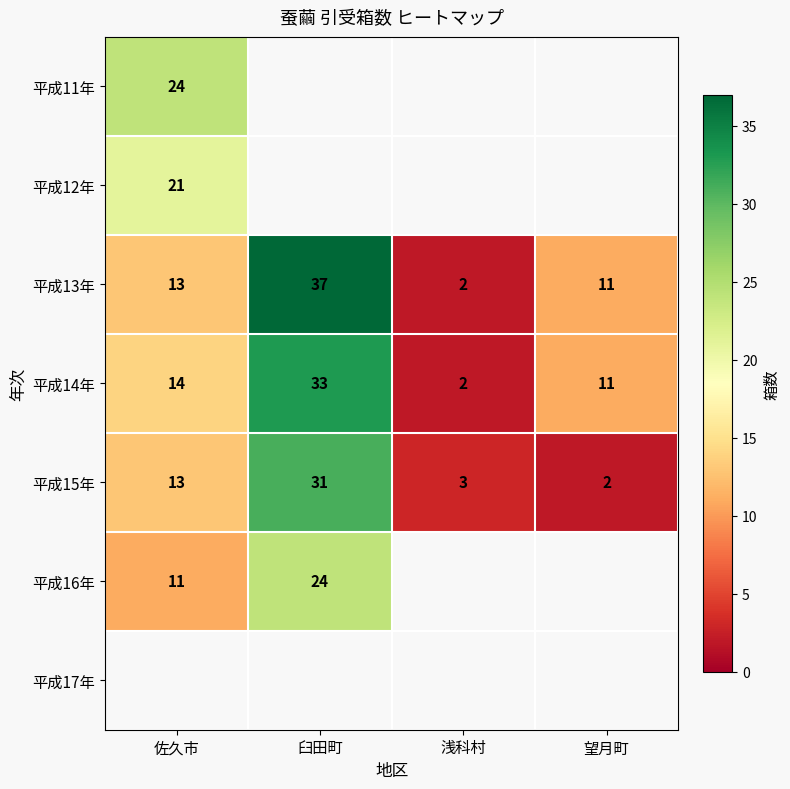

The 平成15年 series shows 7 at 臼田町. True or false?

False